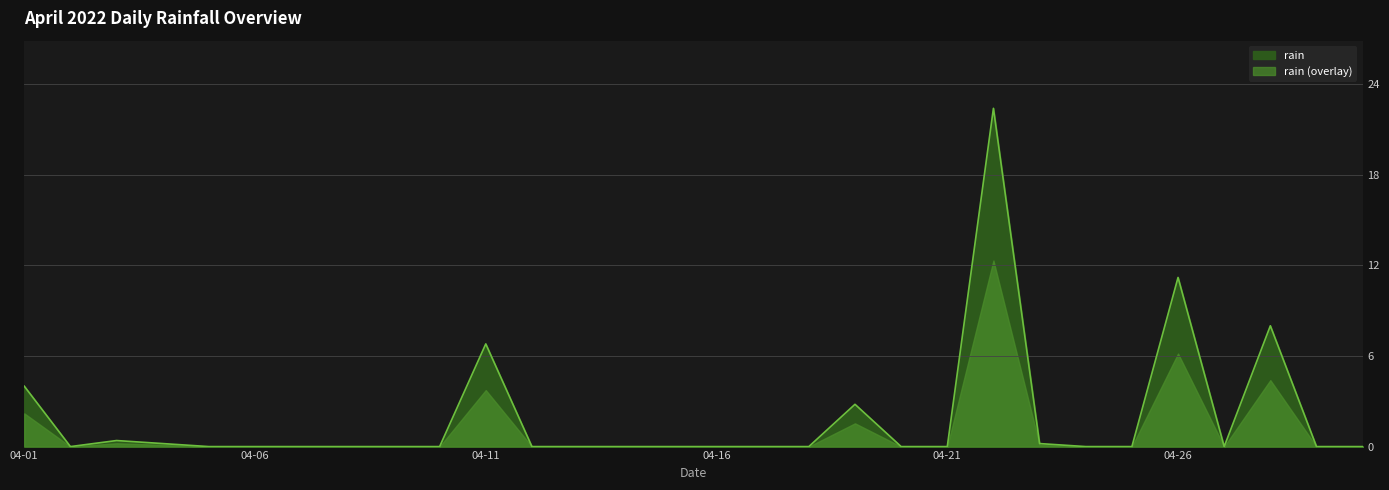

Where is the first local maximum?

2022-04-03